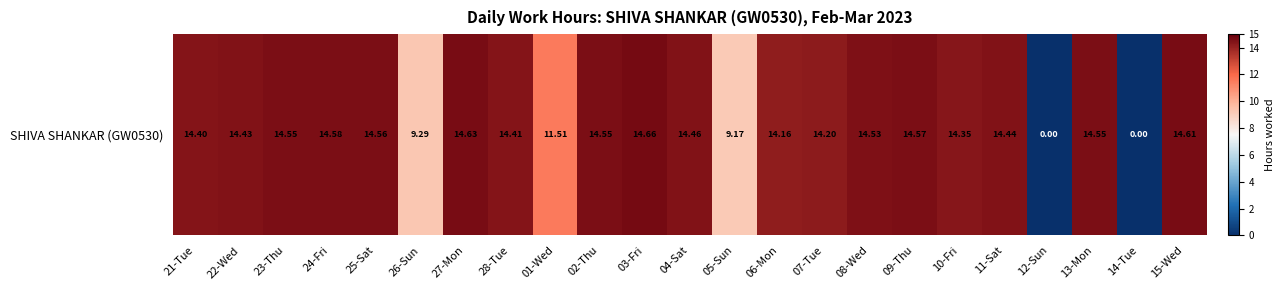

Reading right to left, extract all data points from this chart.

15-Wed=14.6	14-Tue=0.0	13-Mon=14.6	12-Sun=0.0	11-Sat=14.4	10-Fri=14.3	09-Thu=14.6	08-Wed=14.5	07-Tue=14.2	06-Mon=14.2	05-Sun=9.2	04-Sat=14.5	03-Fri=14.7	02-Thu=14.6	01-Wed=11.5	28-Tue=14.4	27-Mon=14.6	26-Sun=9.3	25-Sat=14.6	24-Fri=14.6	23-Thu=14.6	22-Wed=14.4	21-Tue=14.4